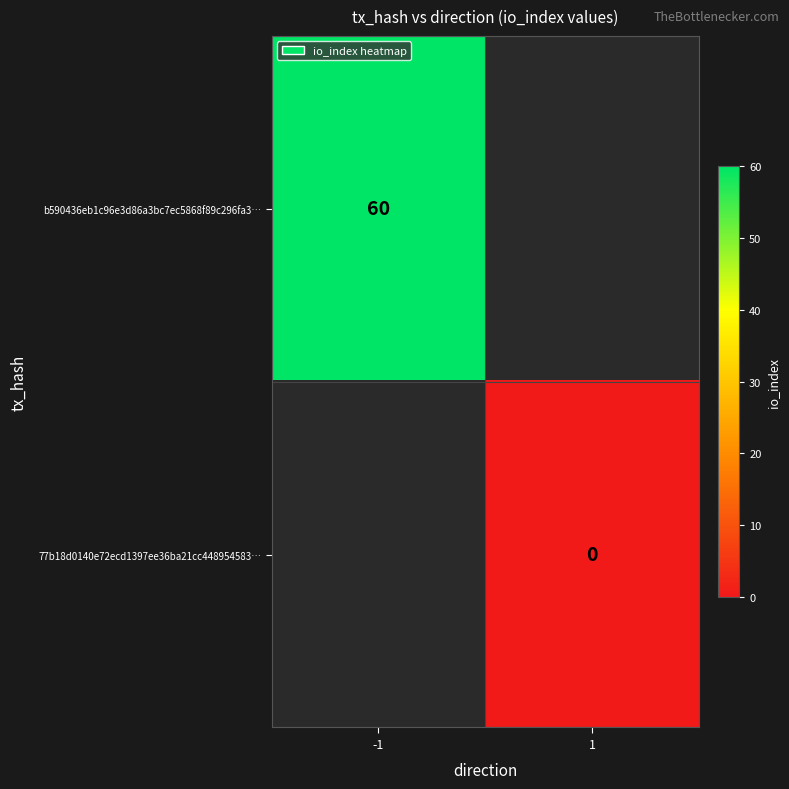

The b590436eb1c96e3d86a3bc7ec5868f89c296fa3… series shows 97 at -1. True or false?

False